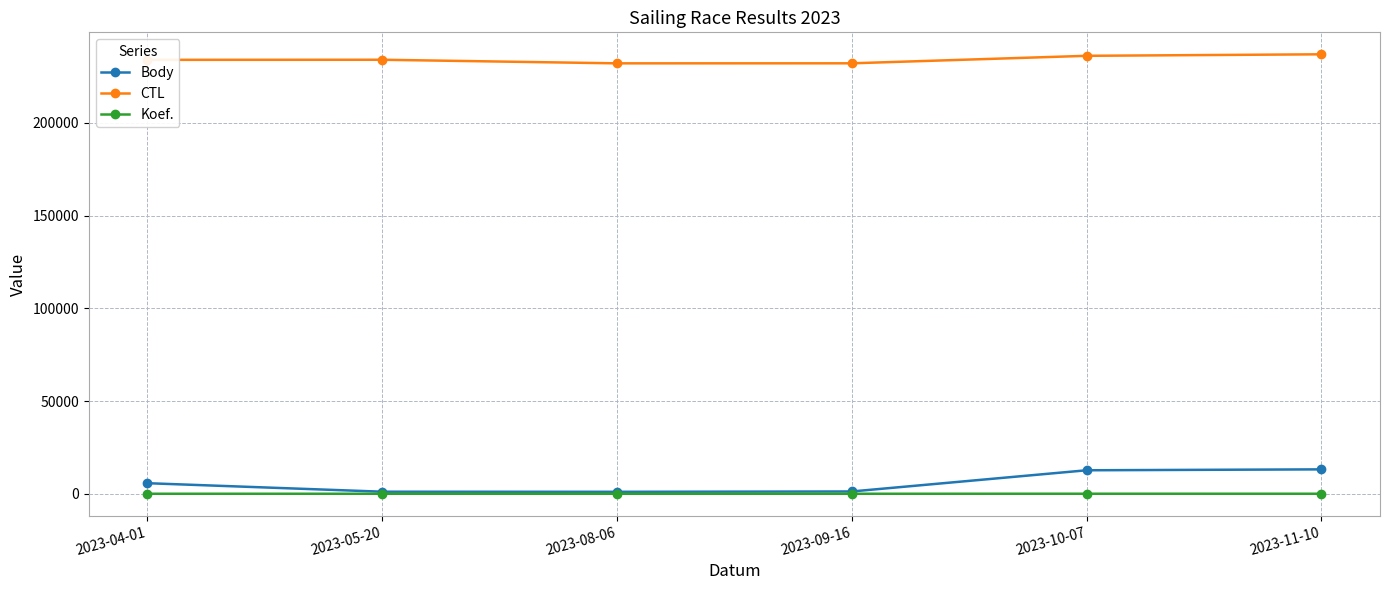

True or false: CTL and Koef. intersect in this chart.

False